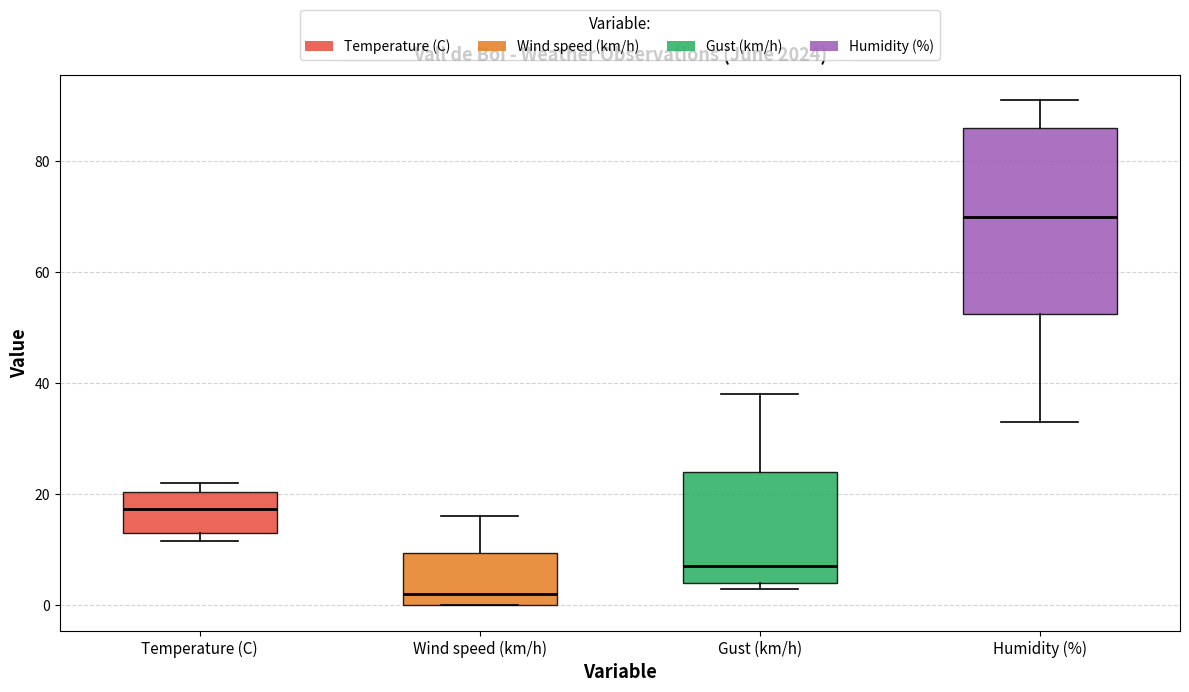

Where is the upper edge of the box for Temperature (C) on the y-axis? The values are not printed on the chart, so give them approximately, as read against the axis.

20